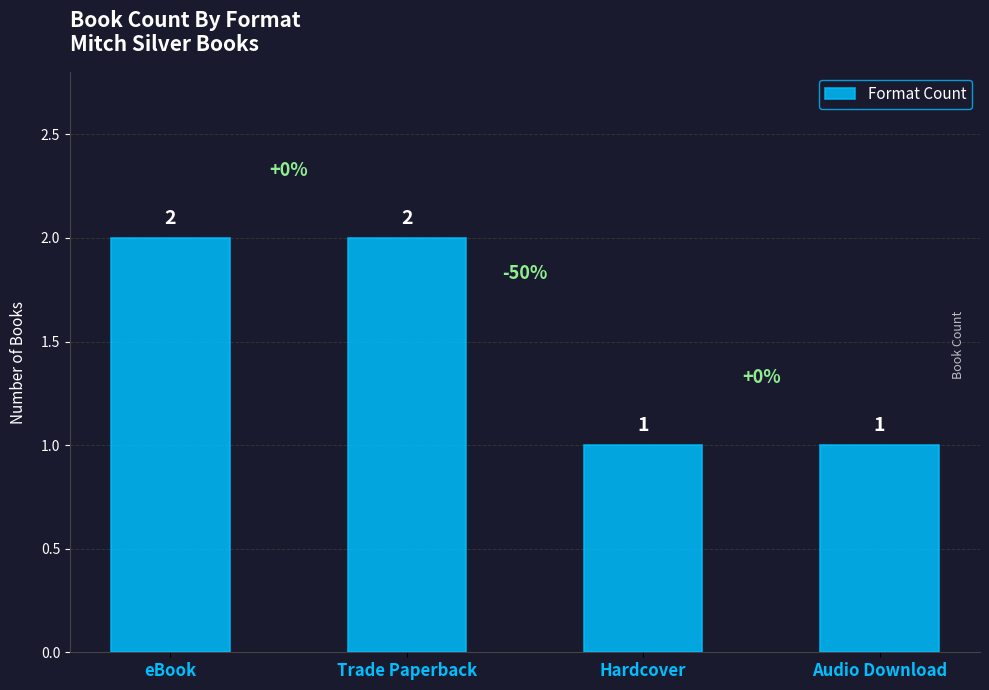

Which has a higher value, Hardcover or eBook?

eBook